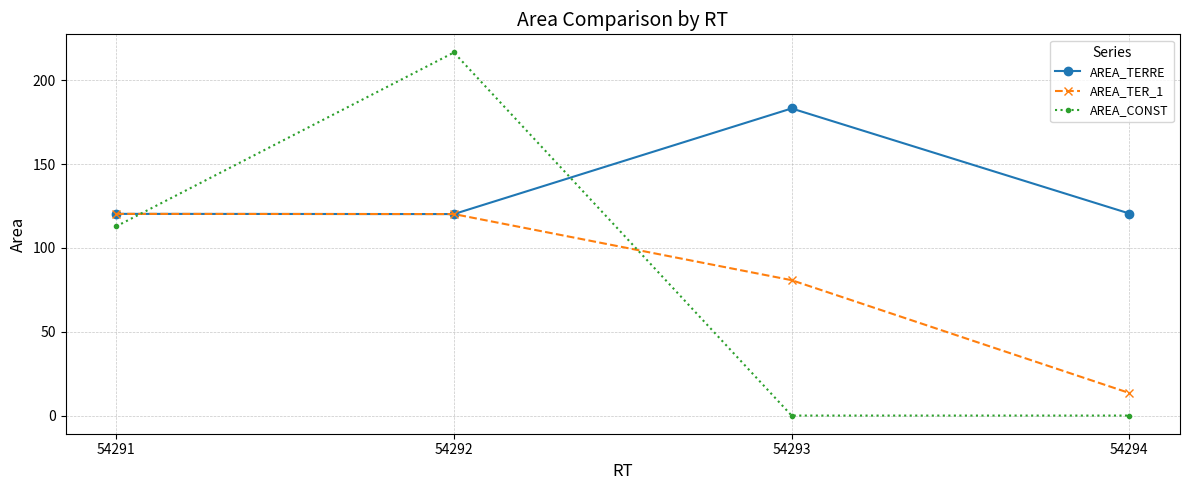

Is it true that AREA_TERRE equals 120.3 at 54291?

True